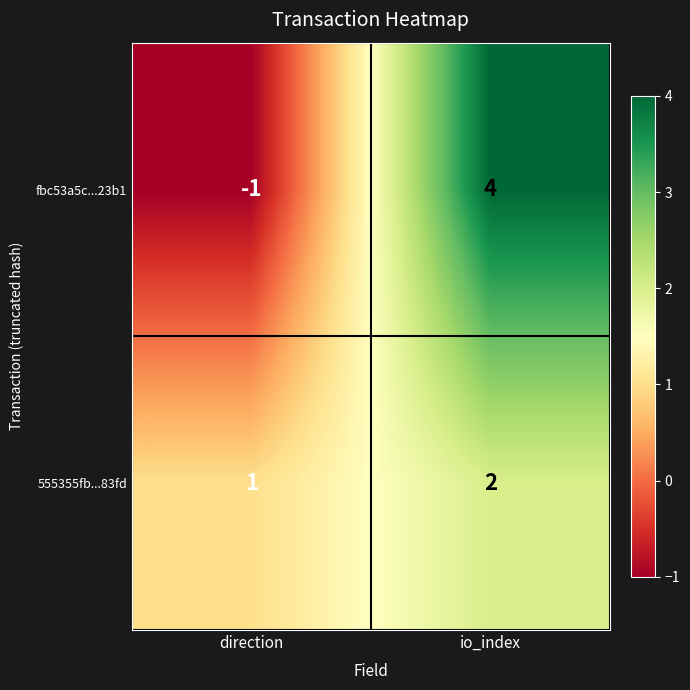

At which label is 555355fb...83fd closest to 1?

direction